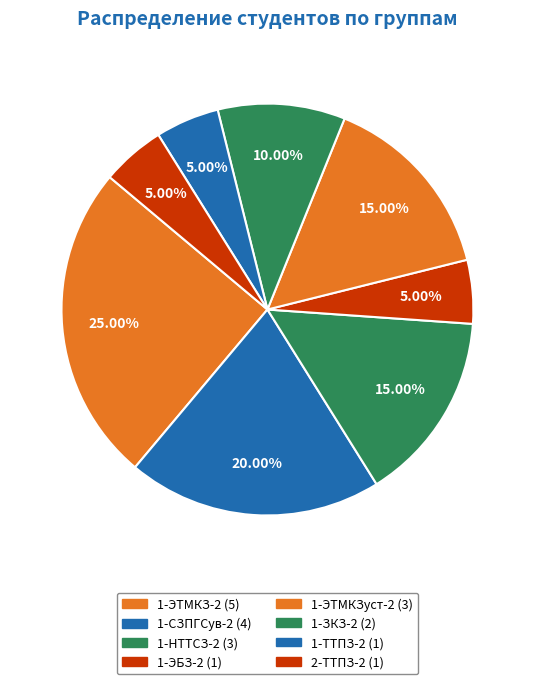

Count the number of slices in the pie.

8